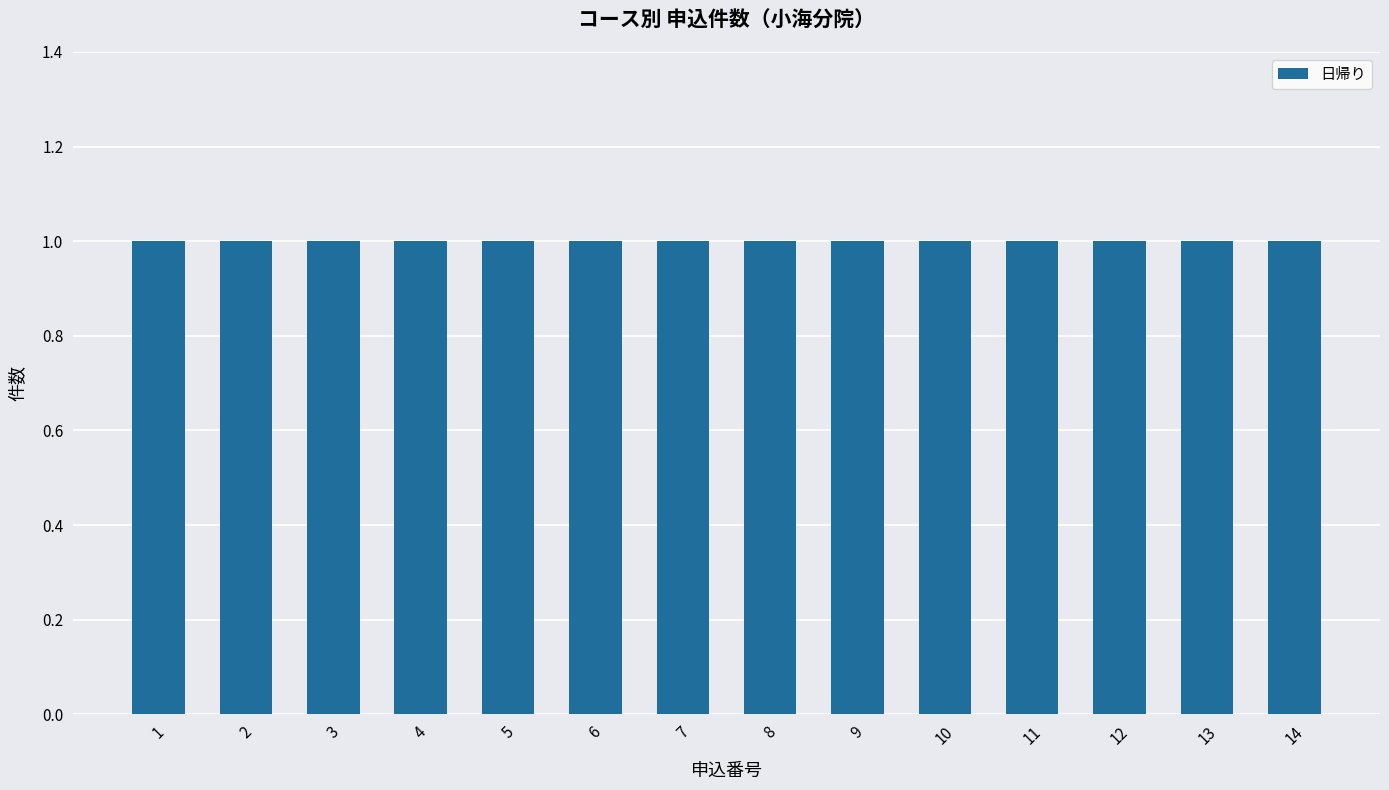

Rank the categories by value from highest to lowest.

14, 13, 12, 11, 10, 9, 8, 7, 6, 5, 4, 3, 2, 1